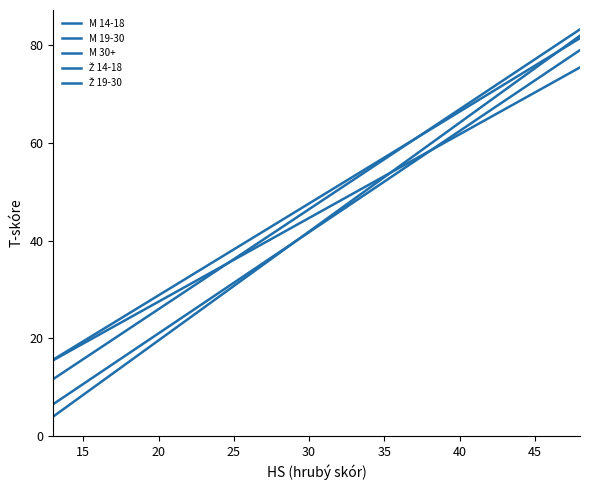

Is this an area chart (filled region under the line)?

No